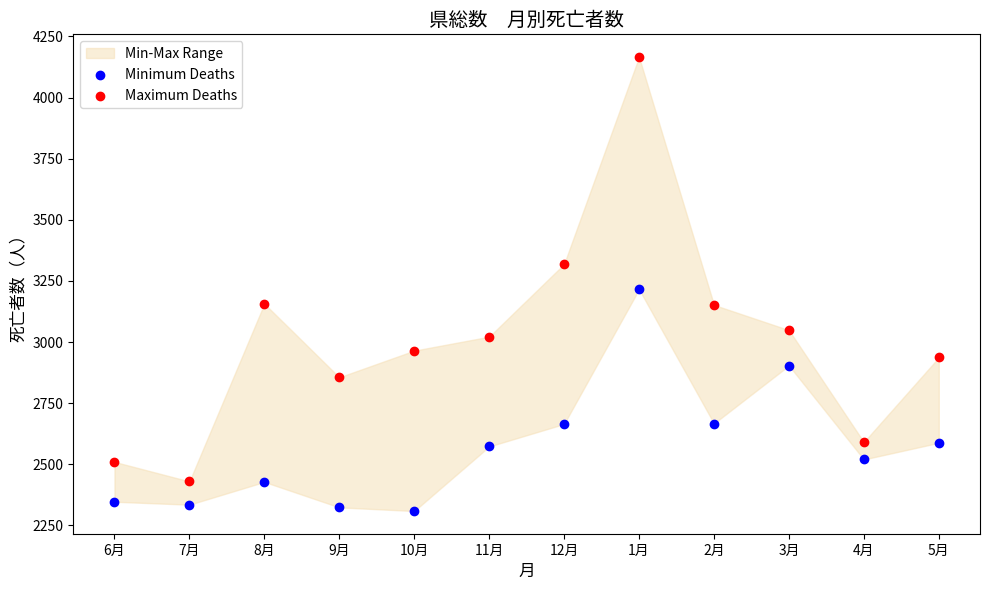

Which series has the widest spread of Y values?

Maximum Deaths